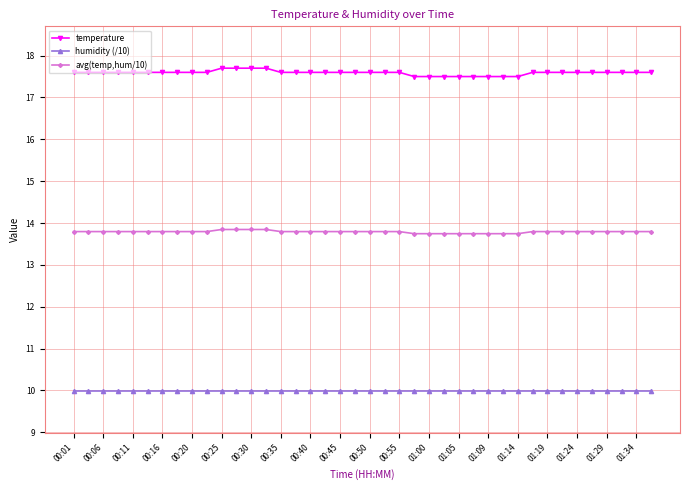

At how many categories does at least one series exceed 17?

40